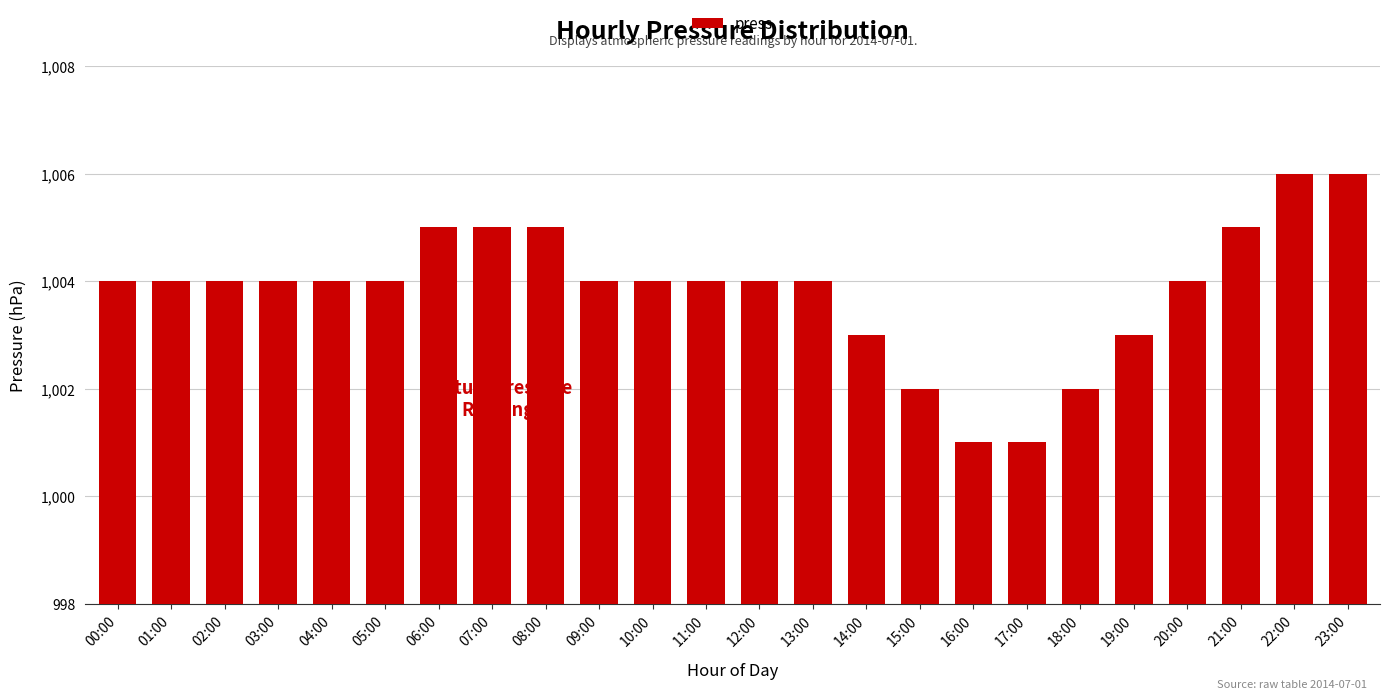

True or false: the data shows 1004 at 04:00.

True